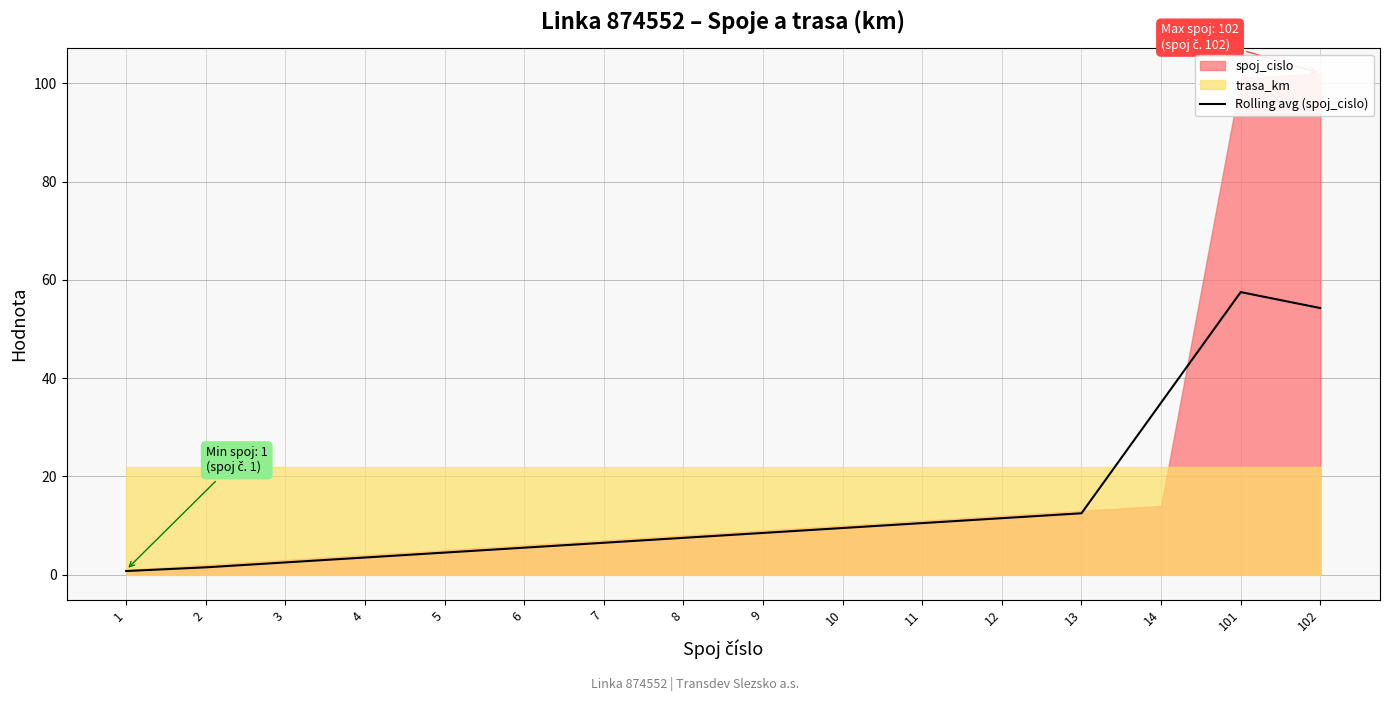

Between 102 and 6, which is larger?

102